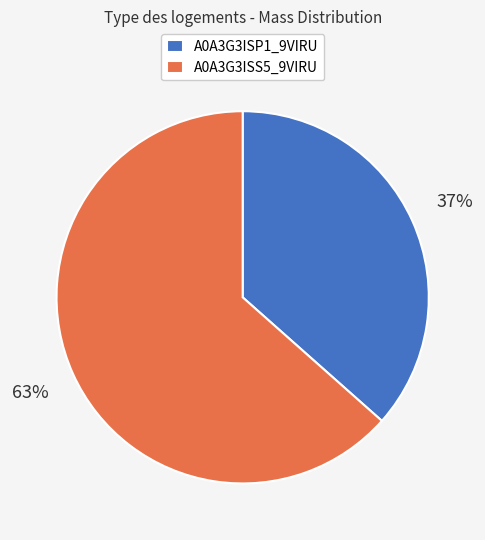

Does A0A3G3ISP1_9VIRU account for over 50% of the chart?

No